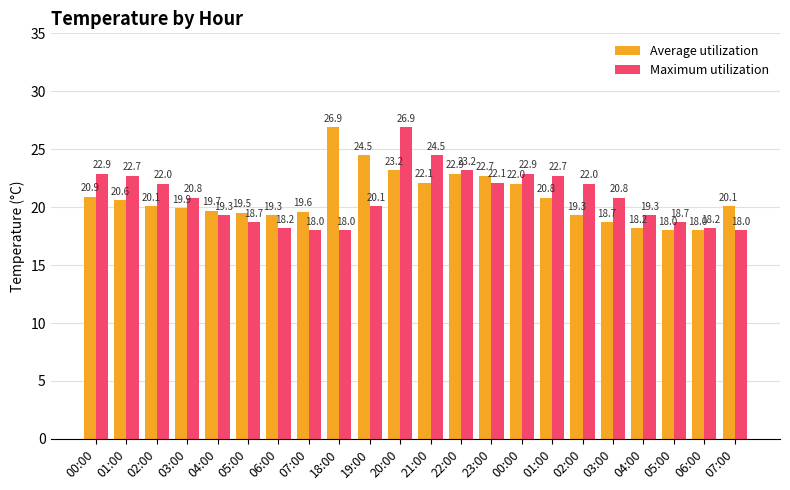

What are all the series names shown in the legend?

Average utilization, Maximum utilization